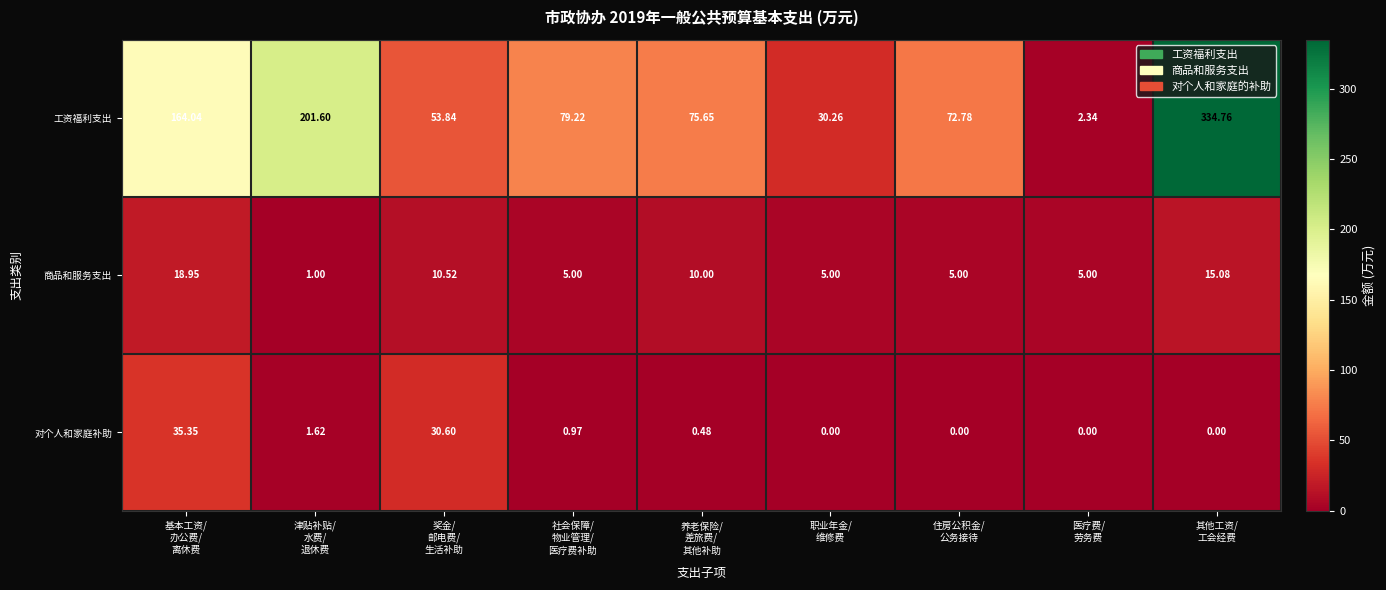

Which series has the widest spread of values?

工资福利支出